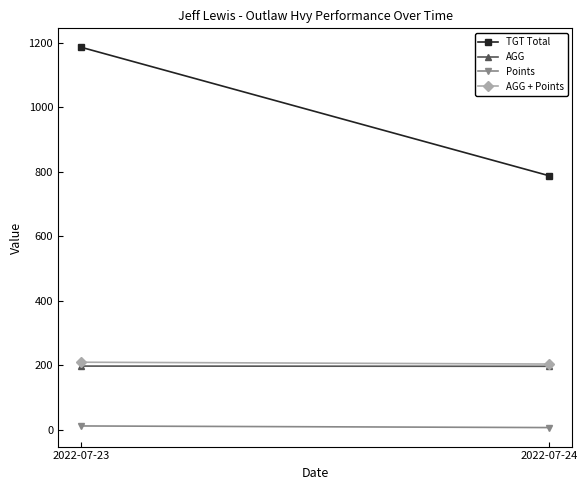

How many AGG values are between 197 and 198?

2